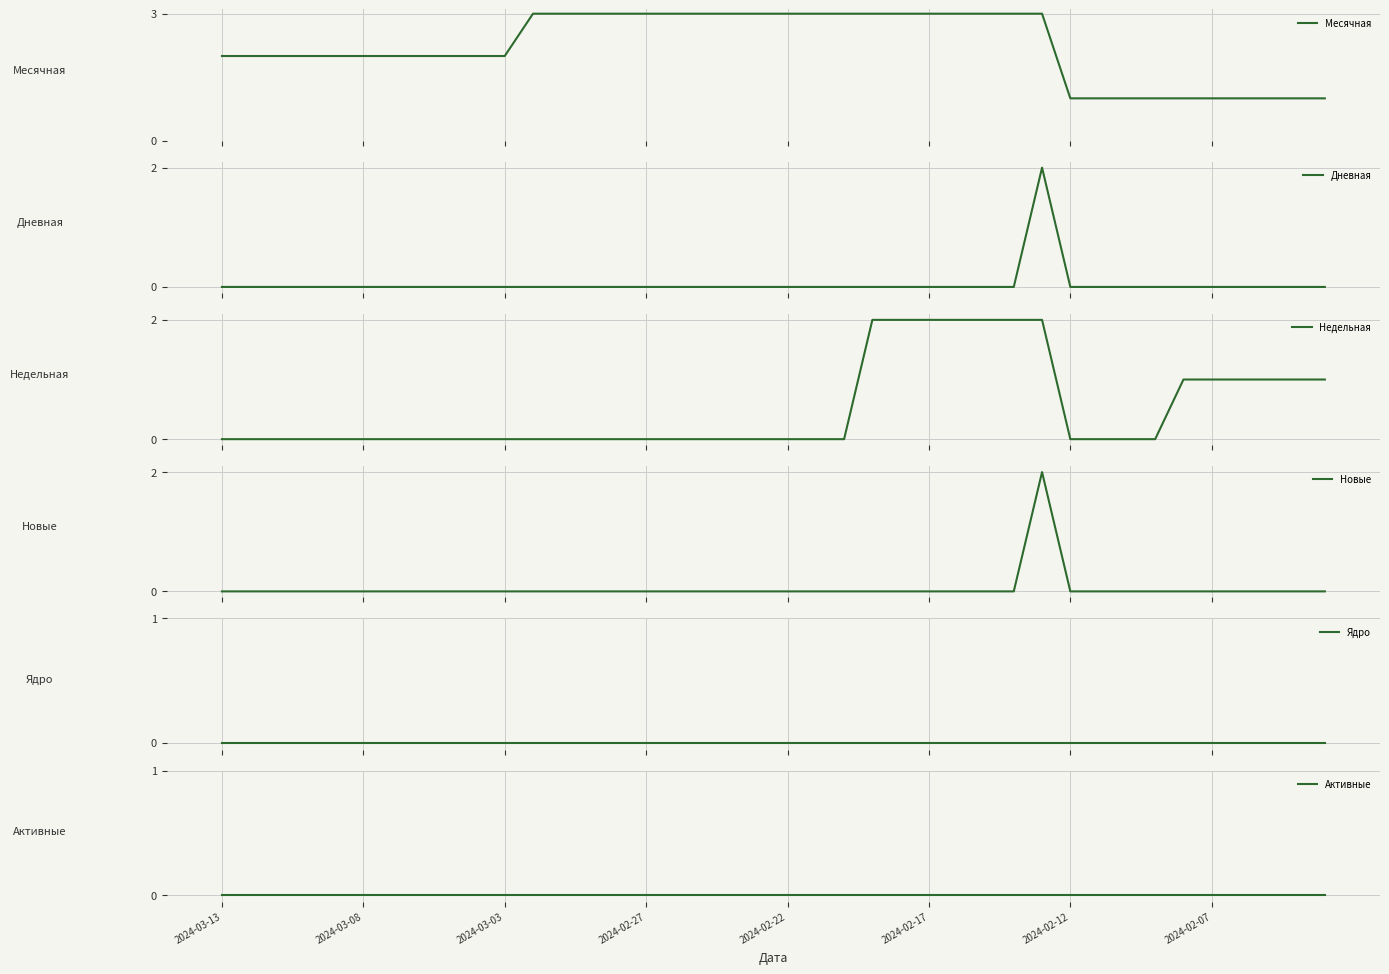

Which series changed the most between 2024-02-07 and 32?

Месячная